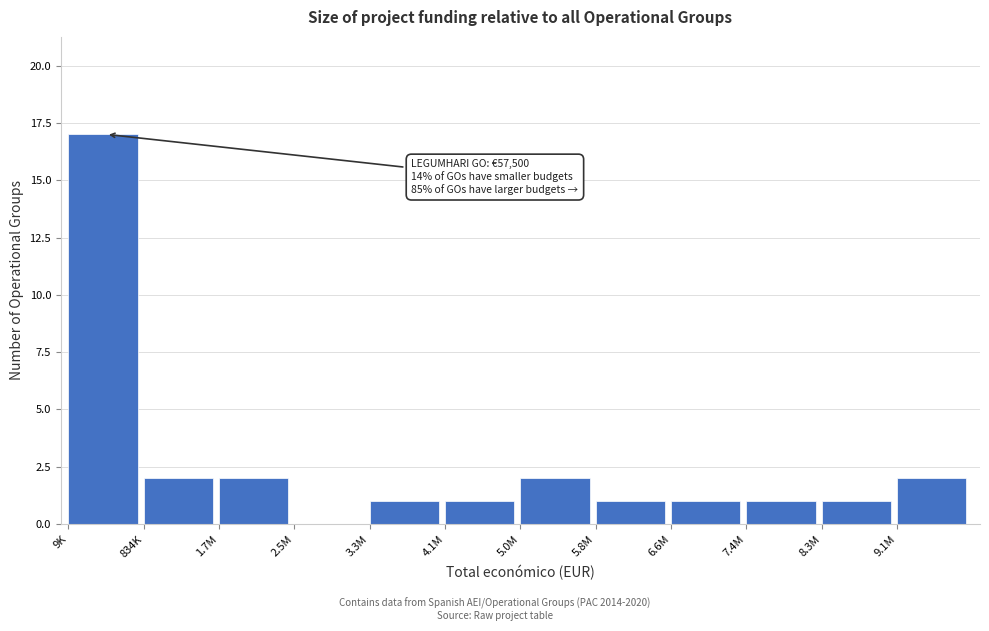

Reading left to right, list all the values displayed in this chart.

9K=17	834K=2	1.7M=2	2.5M=0	3.3M=1	4.1M=1	5.0M=2	5.8M=1	6.6M=1	7.4M=1	8.3M=1	9.1M=2